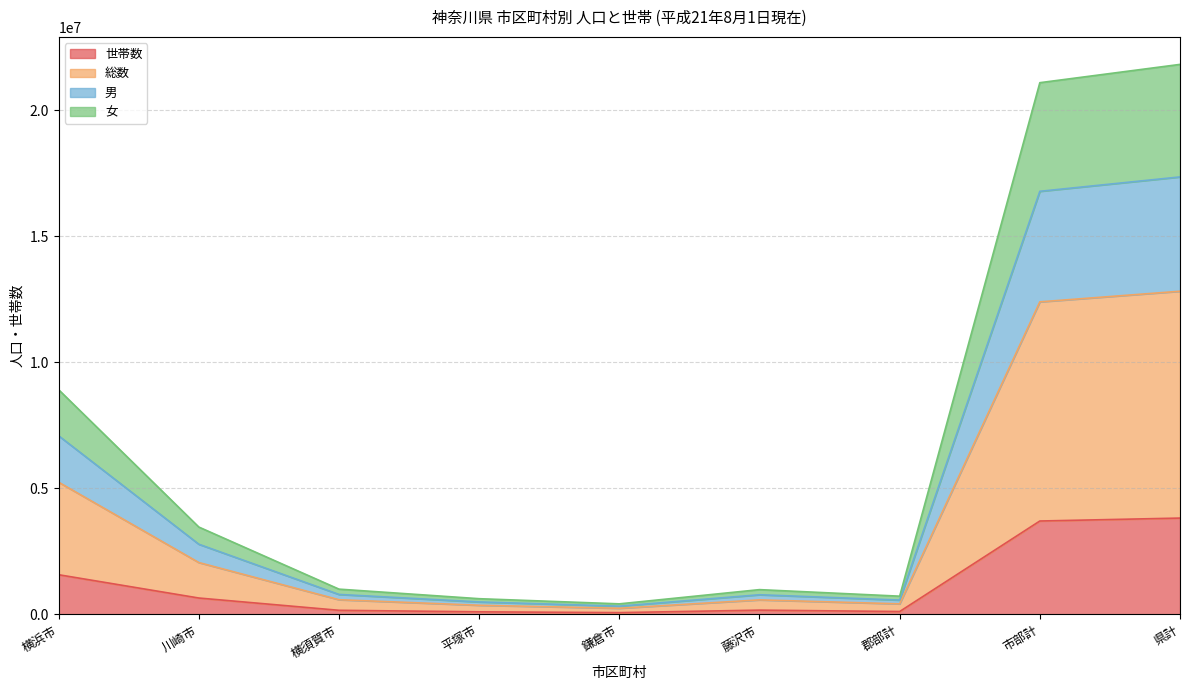

What position from the left is 藤沢市?

6